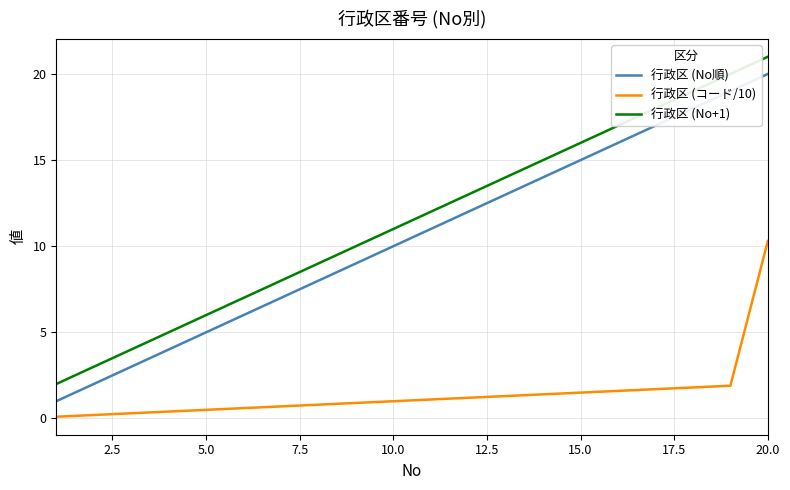

Which series has the largest total across all categories?

行政区 (No+1)